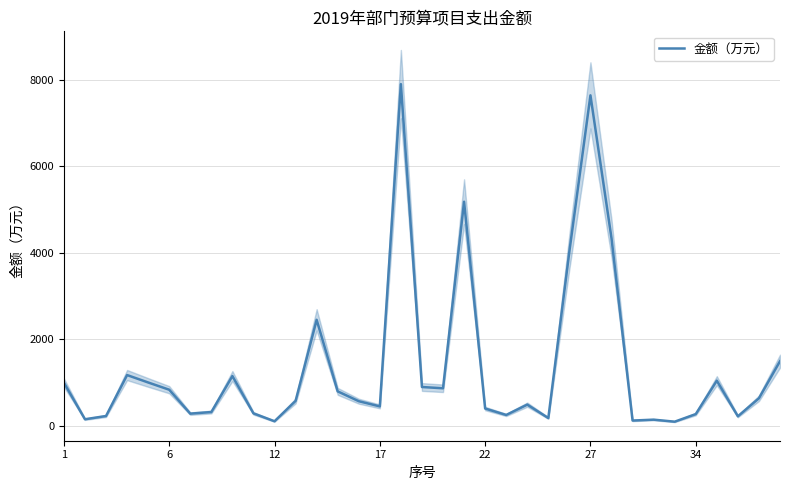

Where does the data first go above 580?

1